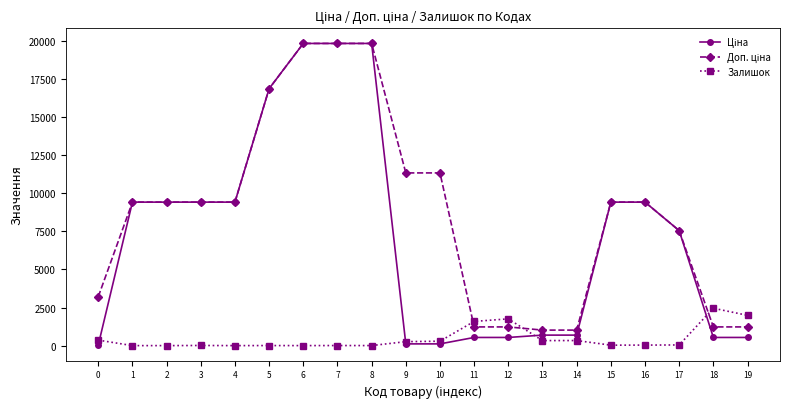

What is the greatest value displayed?

19831.1